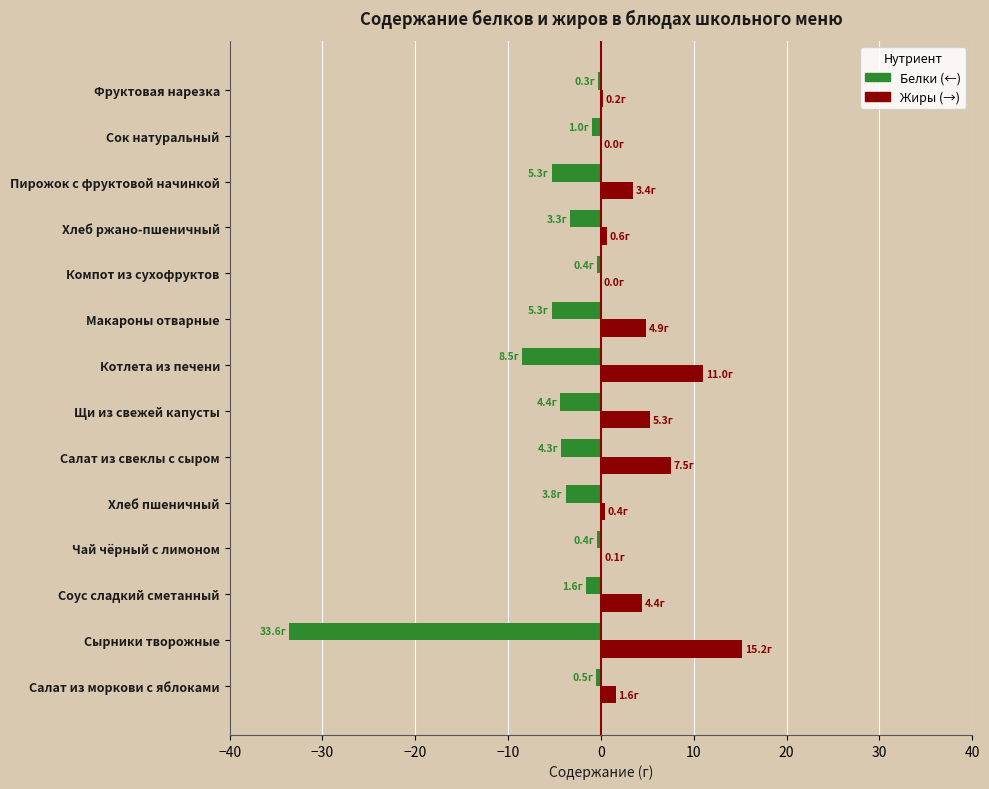

Which category has the highest value across all series?

Сырники творожные